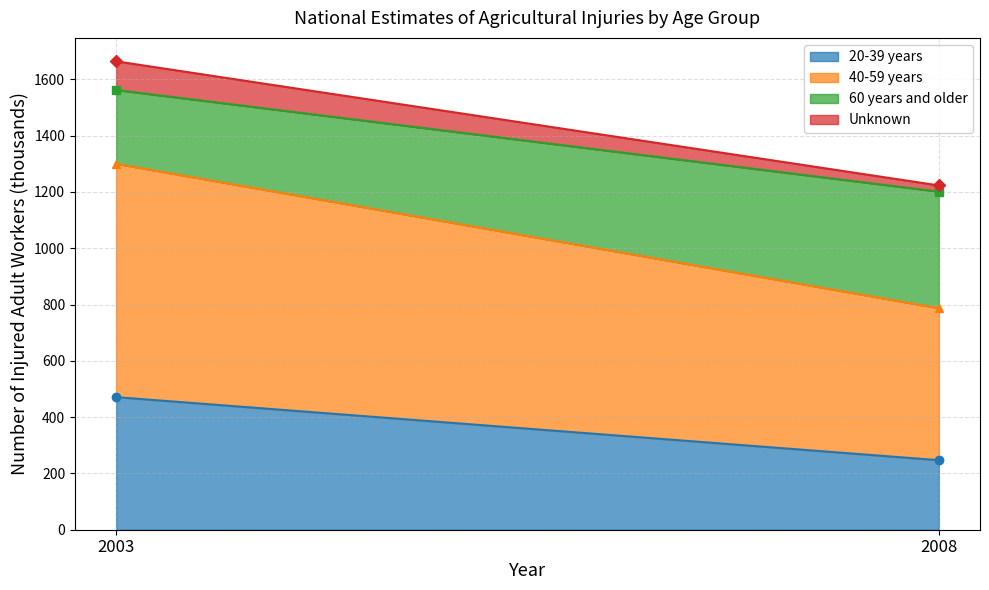

What is the difference between the maximum and minimum values in the 20-39 years series?

224